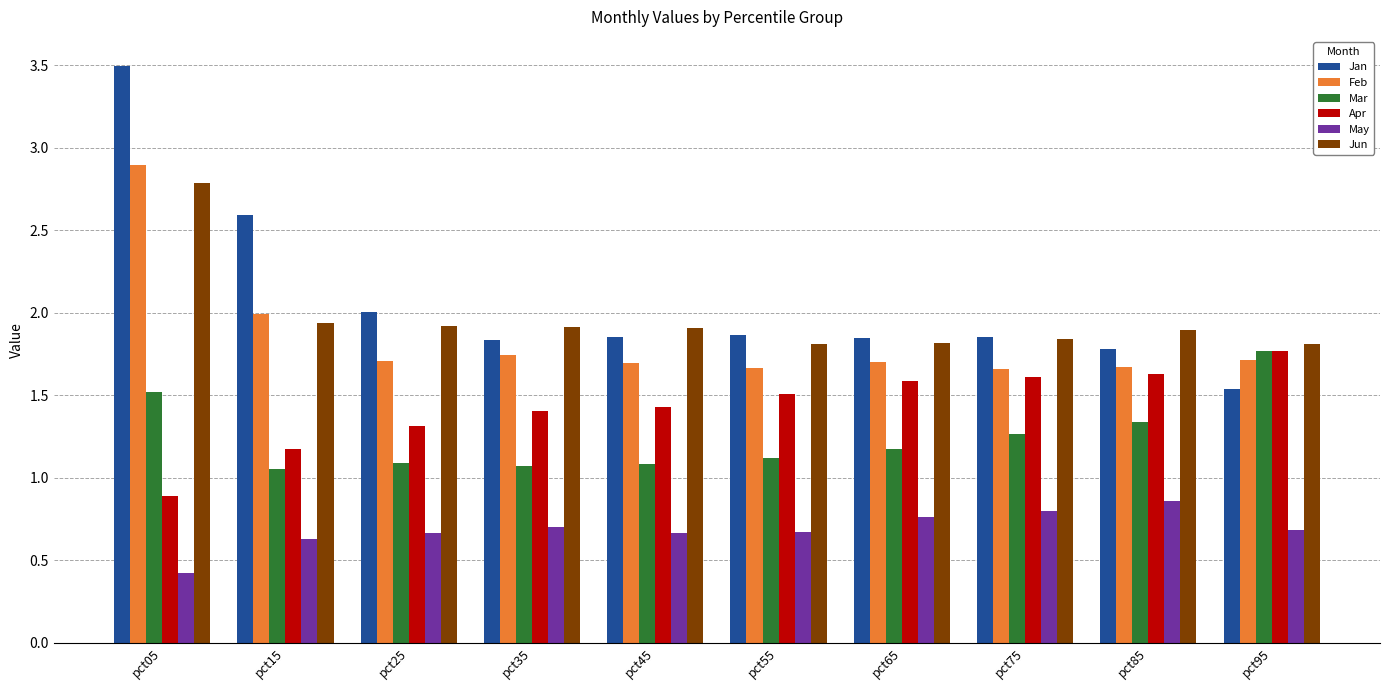

What is the sum of the May values at pct35 and pct45?

1.4